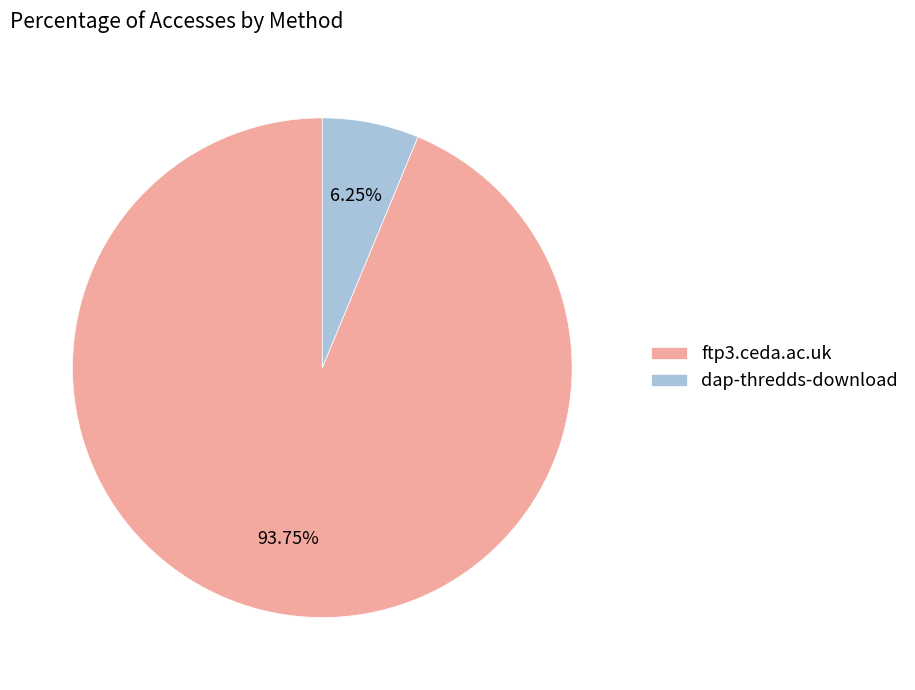

True or false: ftp3.ceda.ac.uk accounts for 94% of the total.

True